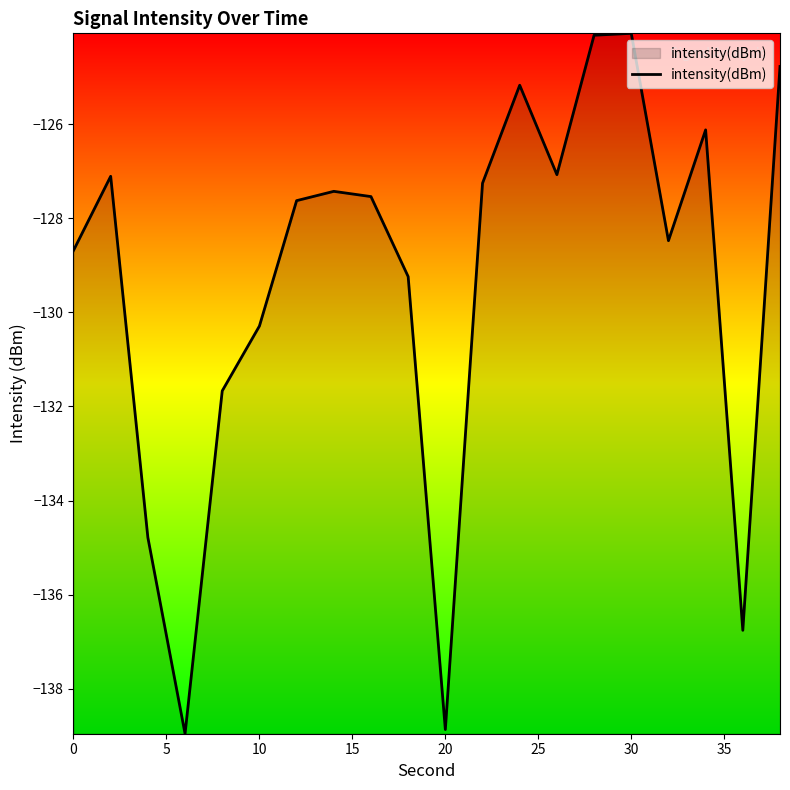

What is the maximum value shown in the chart?

-124.1